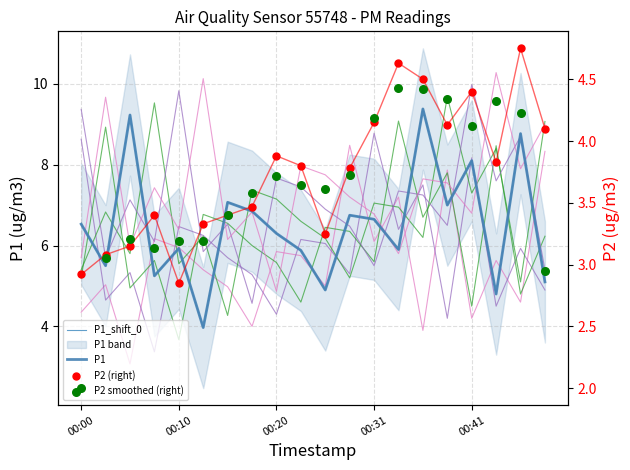

At which category is the sum across all series the highest?

14